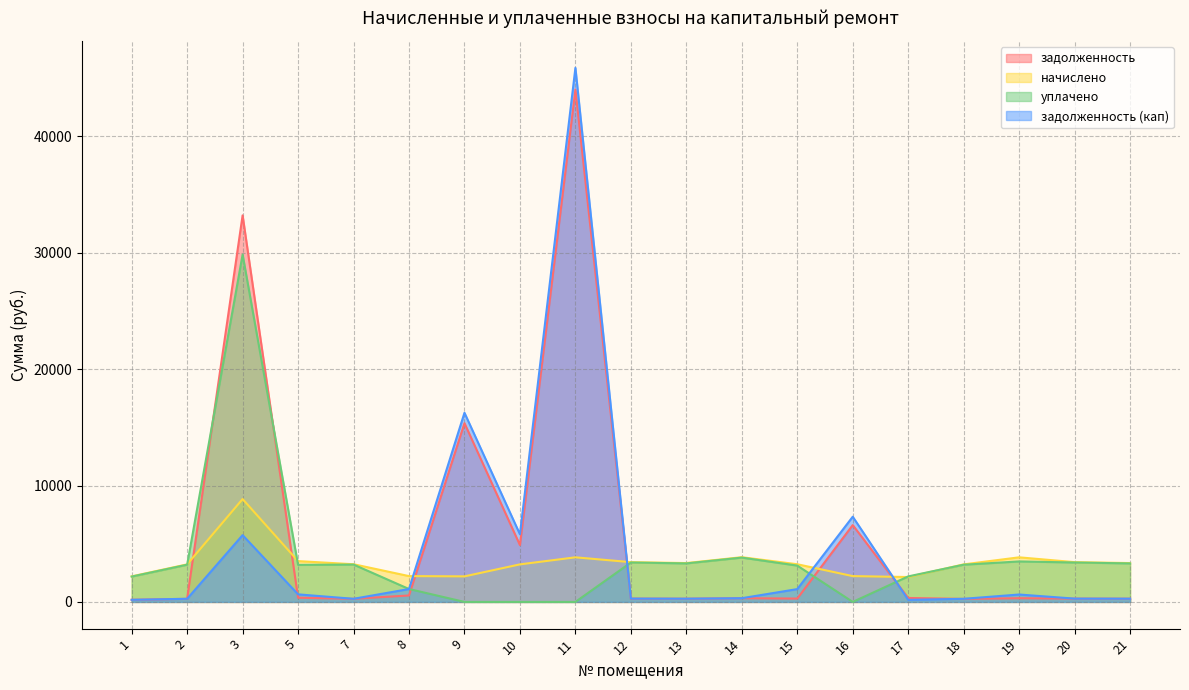

At which label does задолженность (кап) first exceed 320?

3